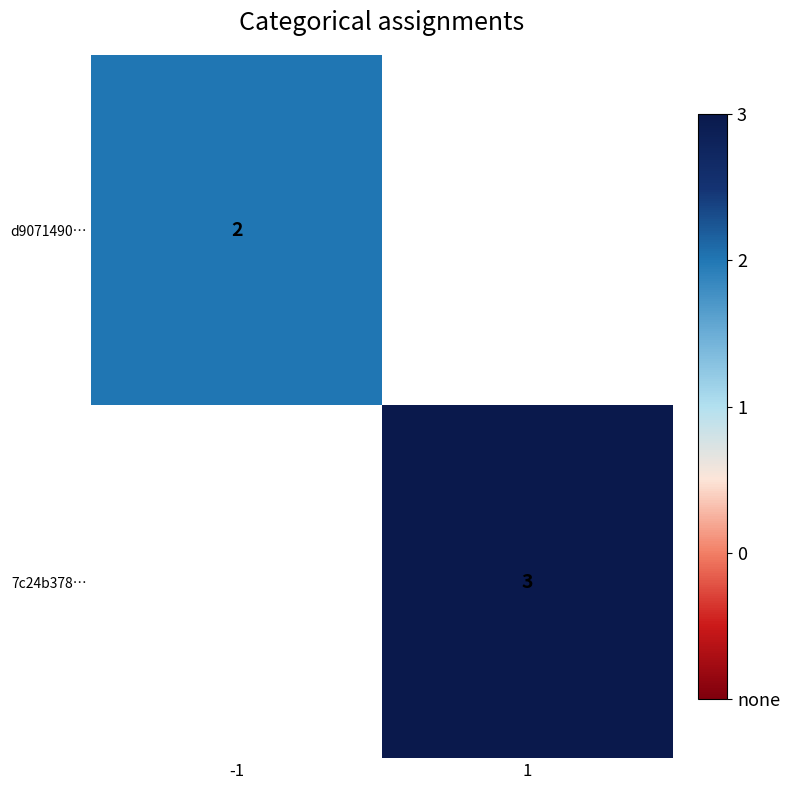

The 7c24b378… series shows 3 at 1. True or false?

True